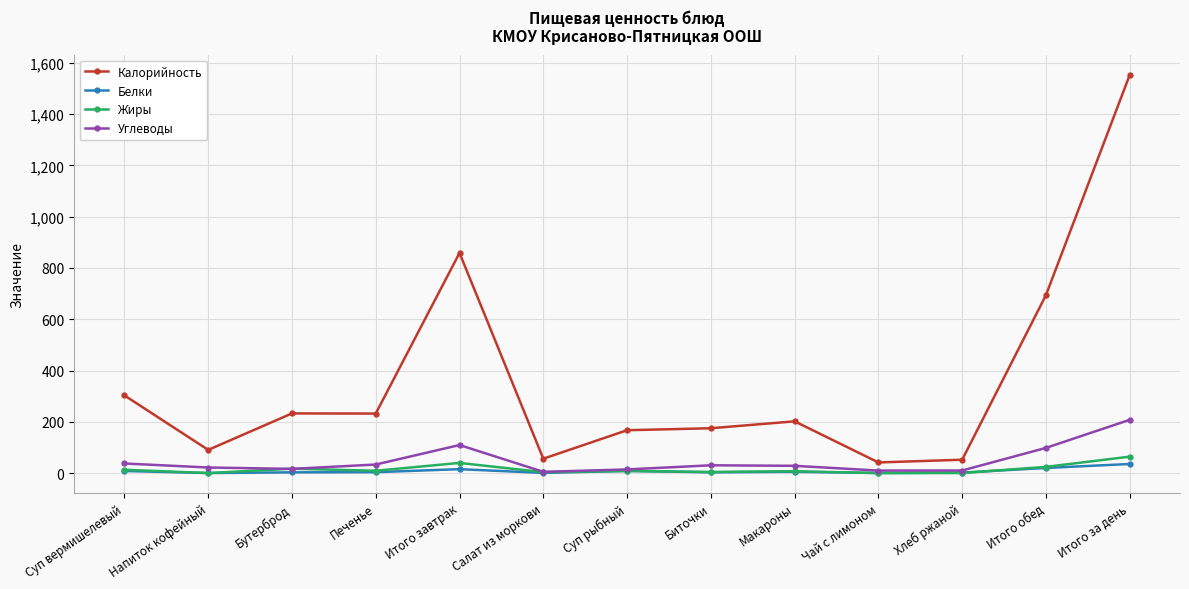

How many lines are shown in the chart?

4